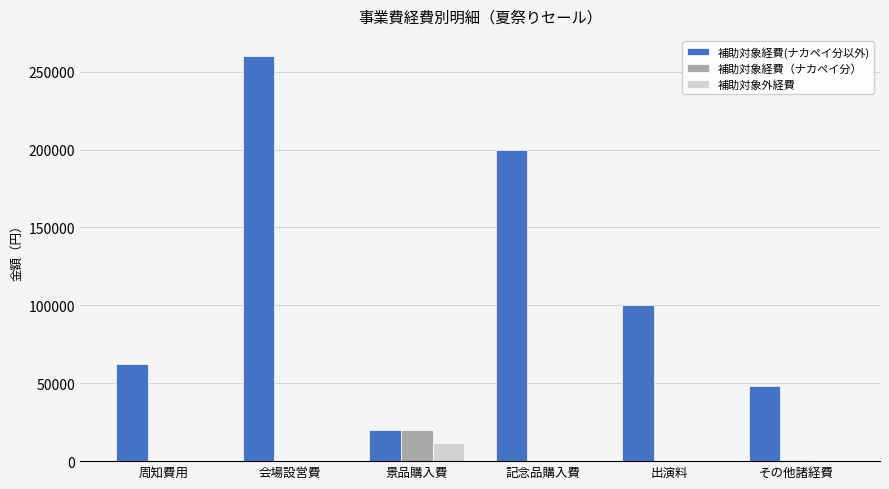

What is the sum of the 補助対象経費(ナカペイ分以外) values at 出演料 and その他諸経費?

148400